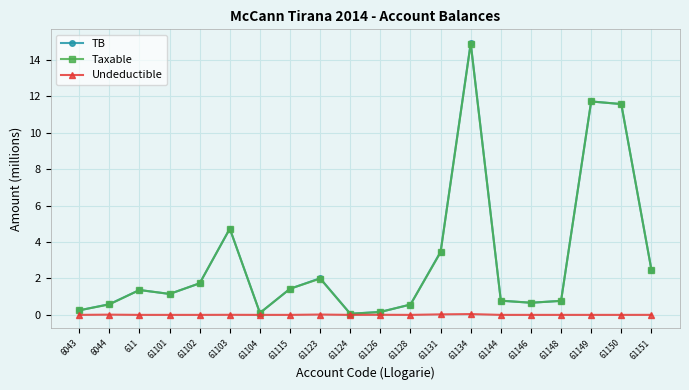

At which category is the sum across all series the highest?

61134